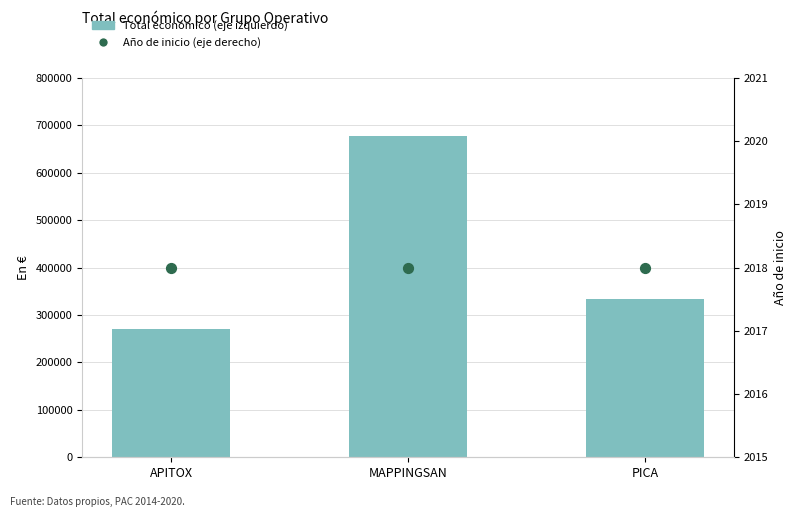

At which category is the sum across all series the highest?

MAPPINGSAN